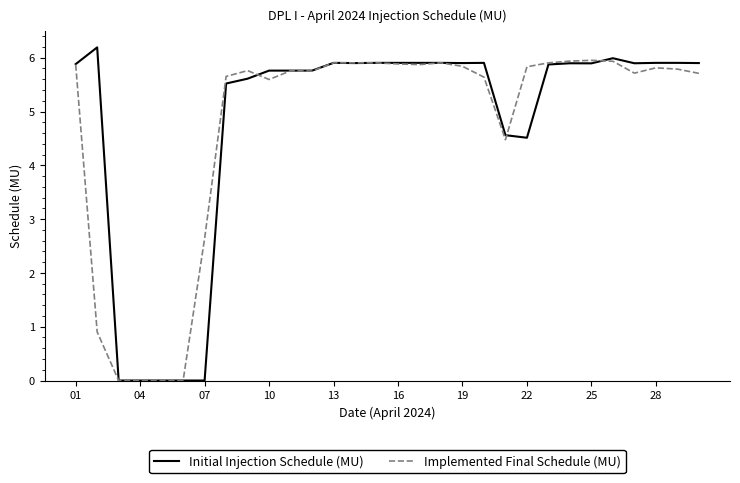

What is the maximum value shown in the chart?

6.2